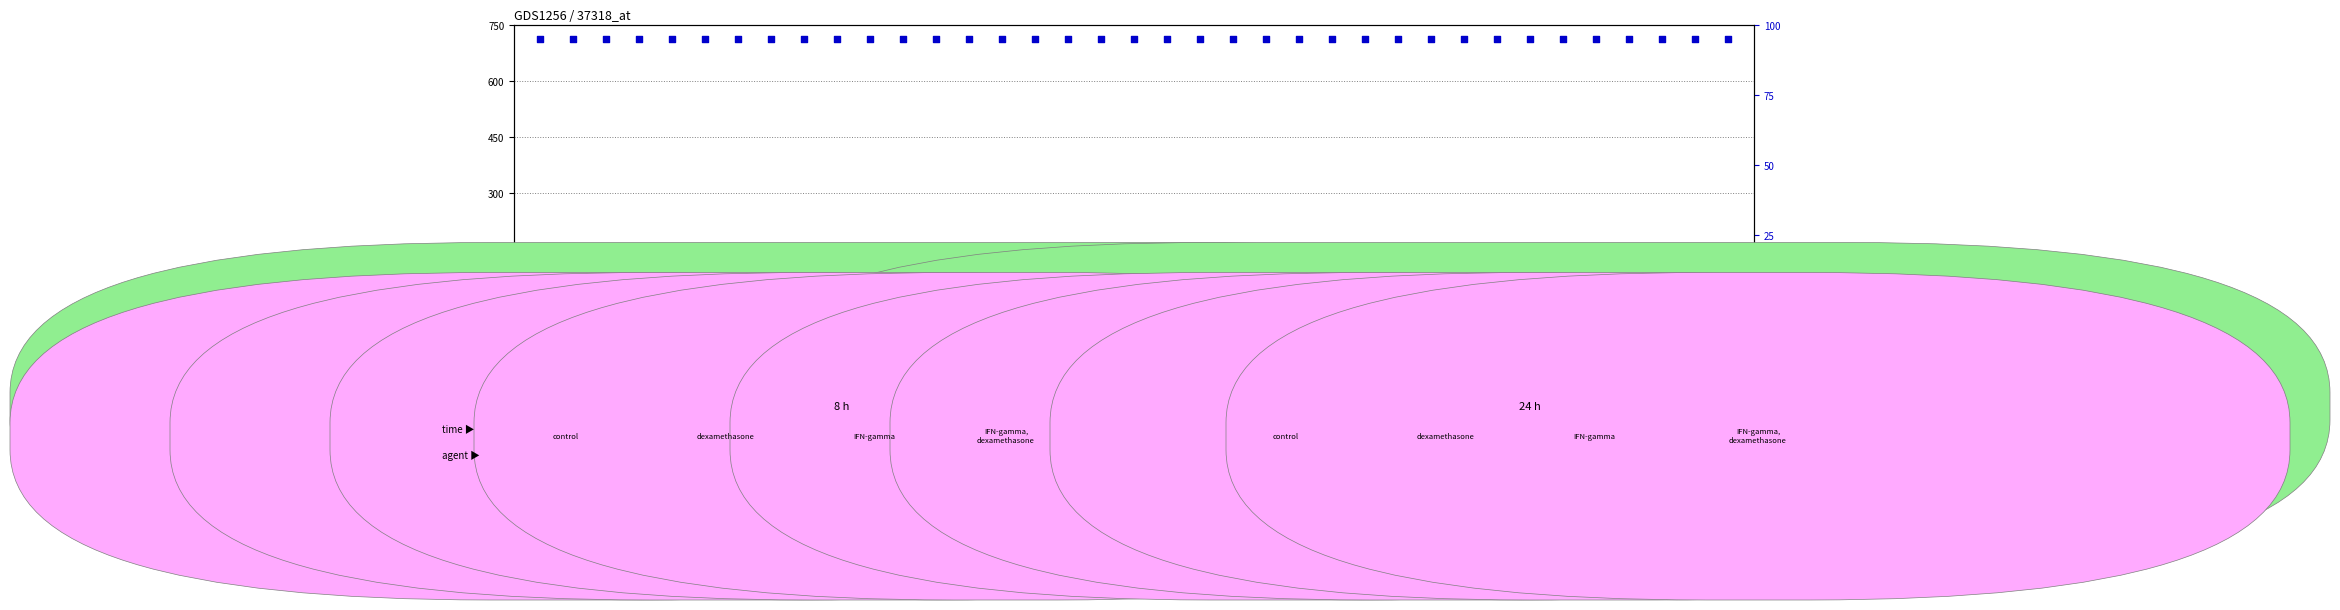

At how many categories does at least one series exceed 4?

37